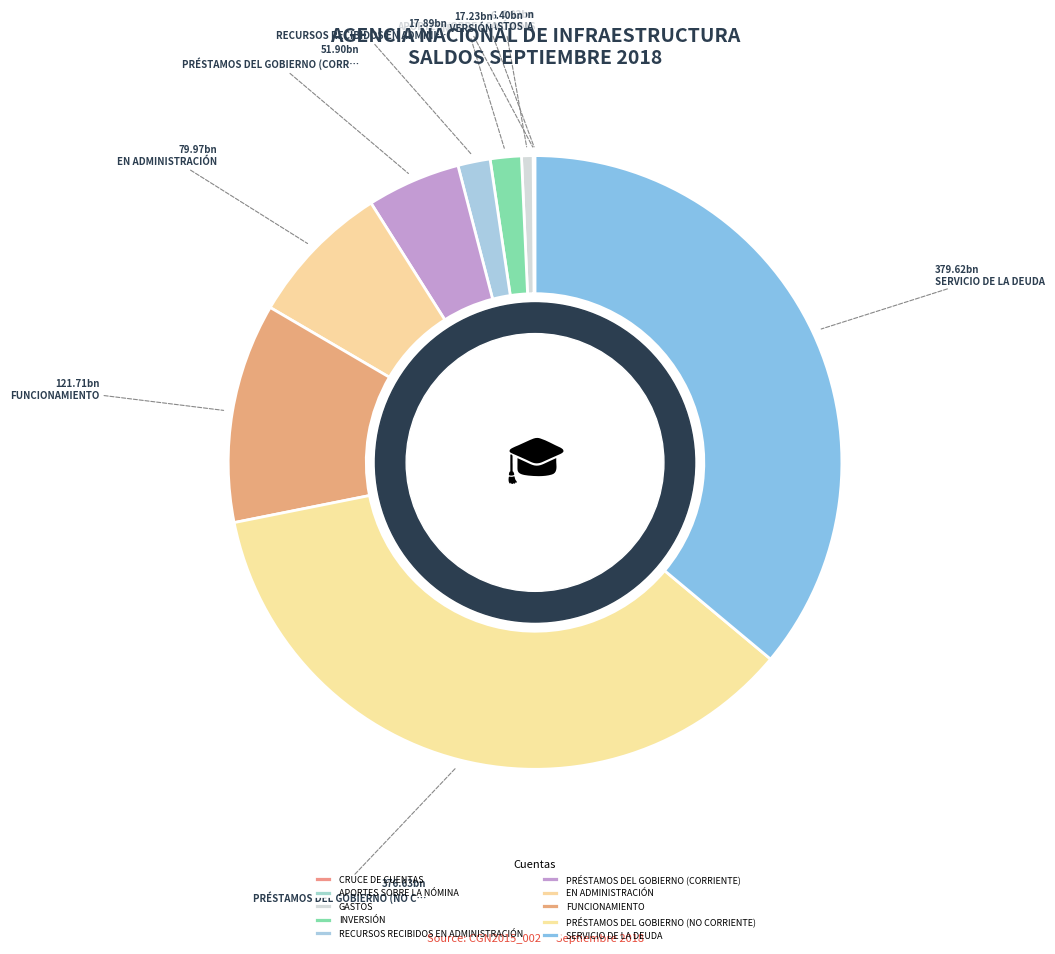

Which category has the biggest portion of the pie?

SERVICIO DE LA DEUDA